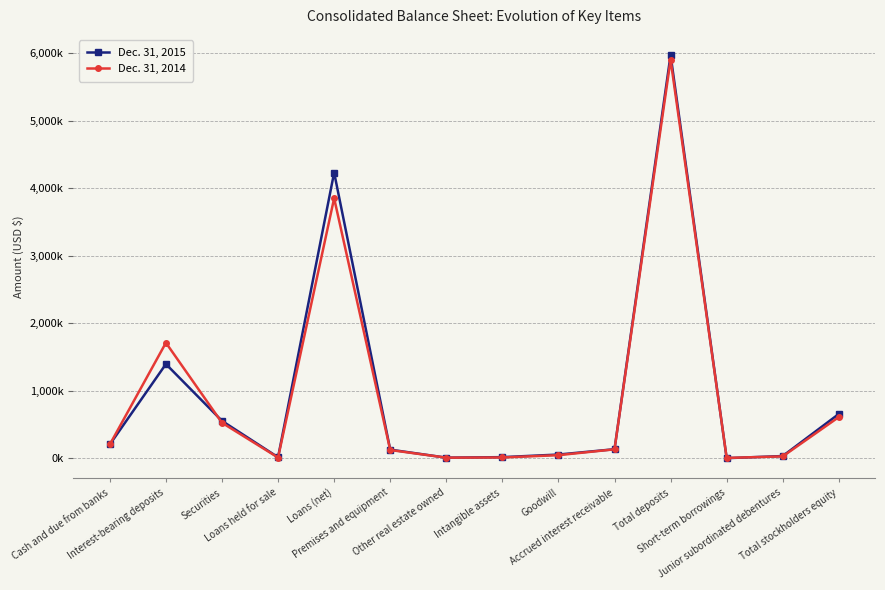

Which label corresponds to the smallest value in the chart?

Short-term borrowings